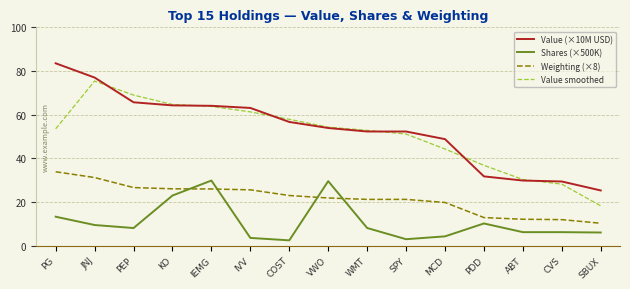

Where is the first local minimum for Shares (×500K)?

PEP